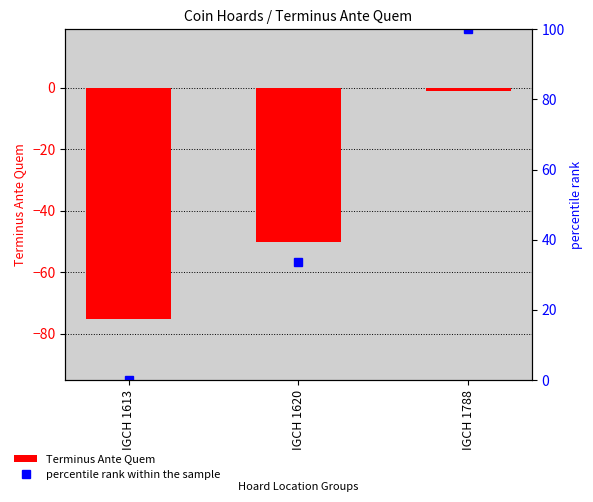

The value of percentile rank within the sample at IGCH 1613 is 0.0. True or false?

True